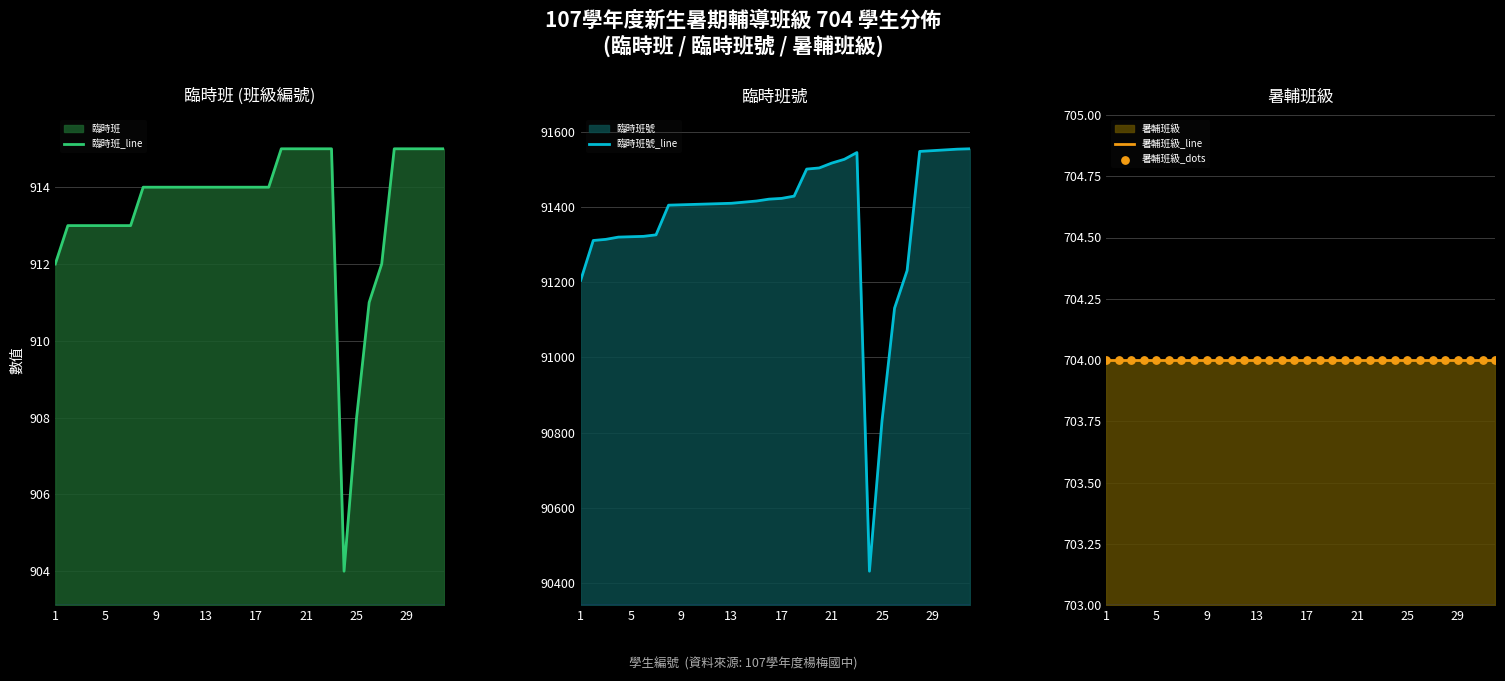

At which category is the sum across all series the highest?

31